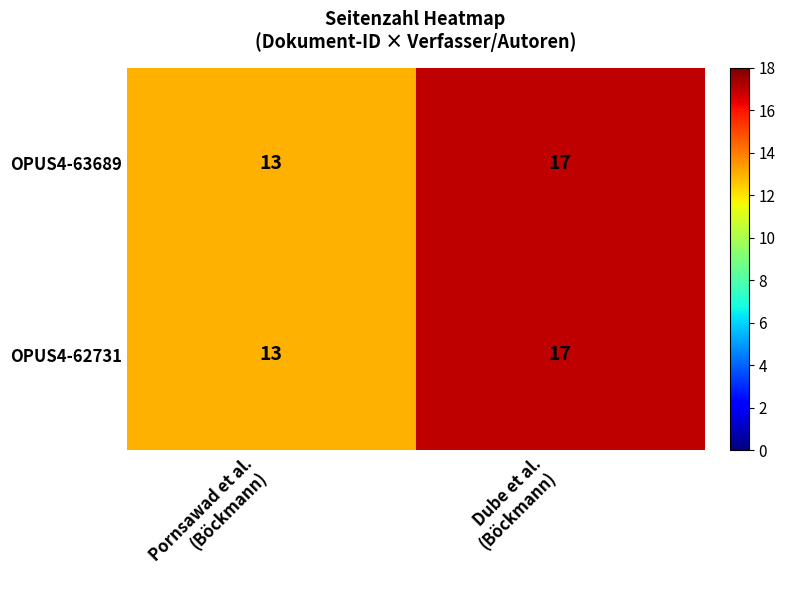

What is the lowest value of the OPUS4-63689 series?

13